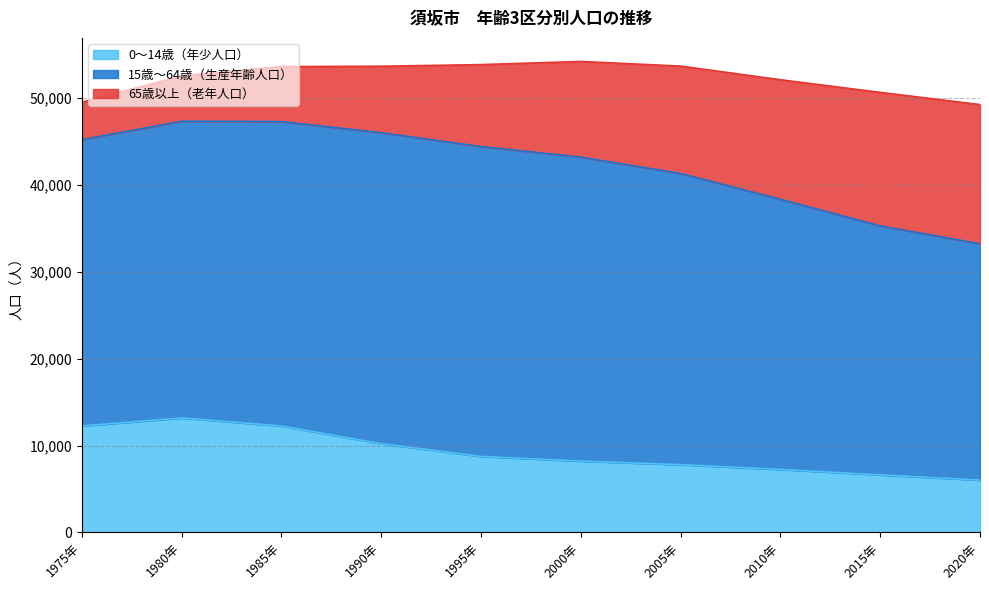

Does the chart have visible grid lines?

Yes